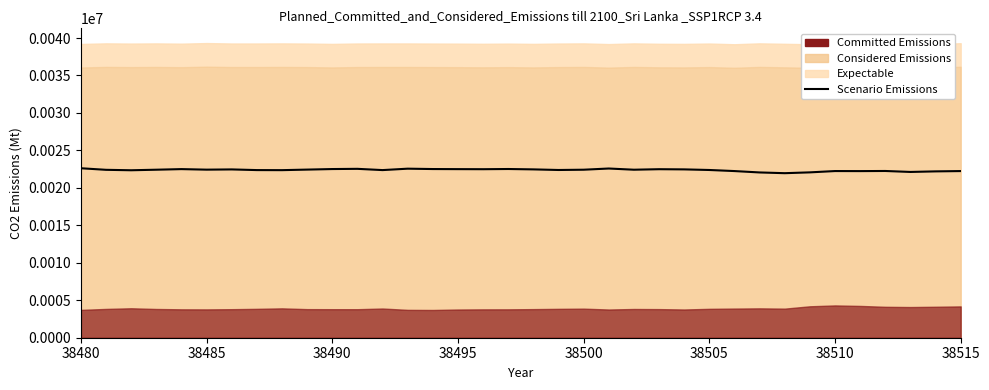

What is the maximum value shown in the chart?

22617